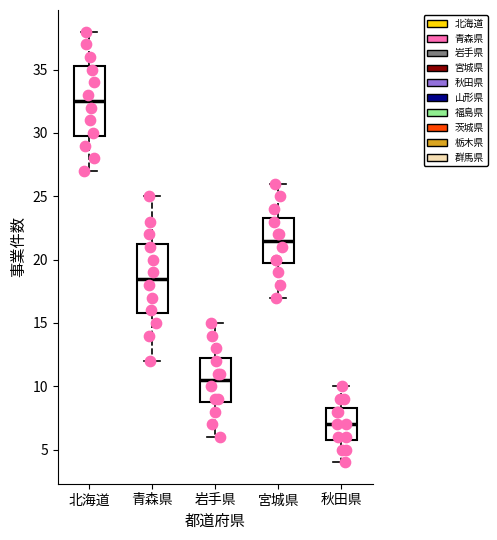

Reading left to right, transcribe this box plot: for each box, give where its median line is, the range the box spans, and where its two whiskers end, as read against the y-axis. The values are not printed on the chart, so give them approximately, as read against the axis.

北海道: median 32.5, box 30.0 to 35.5, whiskers 27.0 to 38.0
青森県: median 18.5, box 16.0 to 21.5, whiskers 12.0 to 25.0
岩手県: median 10.5, box 9.0 to 12.5, whiskers 6.0 to 15.0
宮城県: median 21.5, box 20.0 to 23.5, whiskers 17.0 to 26.0
秋田県: median 7.0, box 6.0 to 8.5, whiskers 4.0 to 10.0